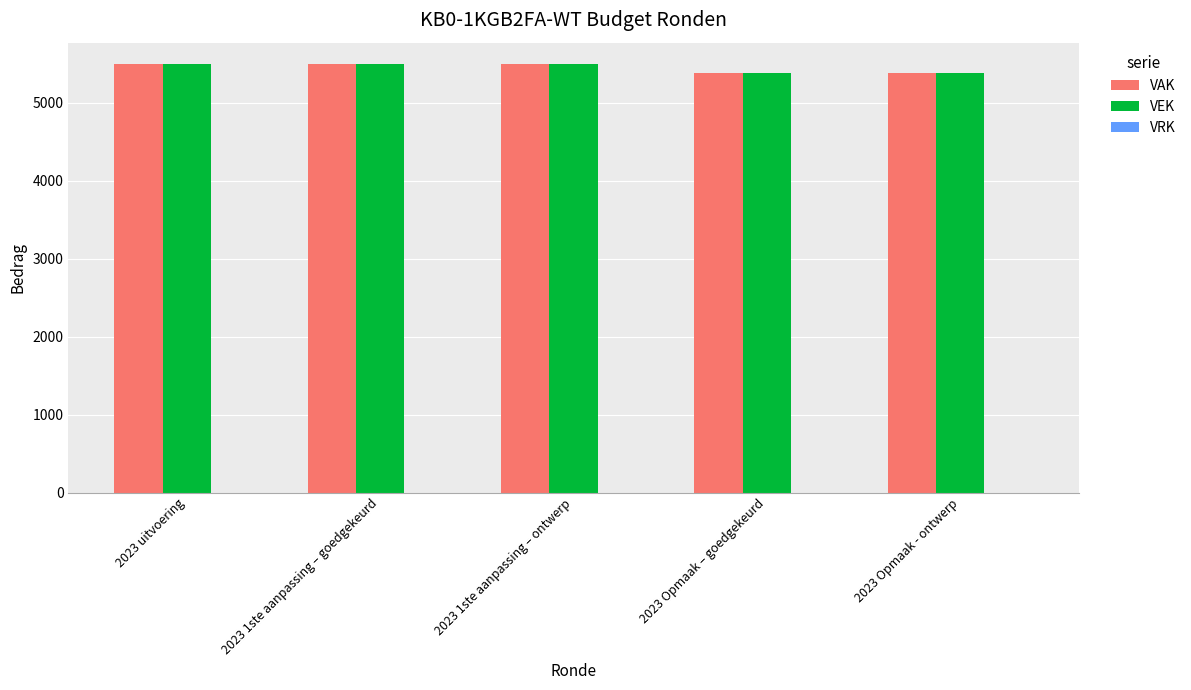

What is the average value of the VEK series?

5447